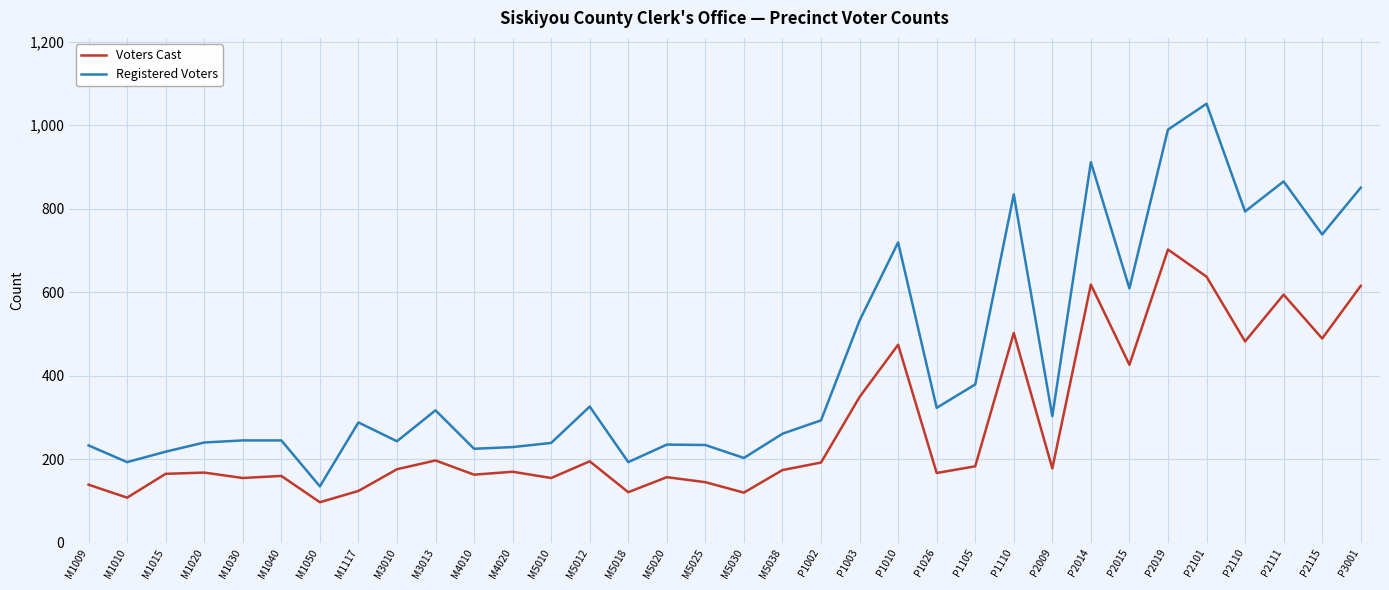

Which series has the largest range (max minus min)?

Registered Voters